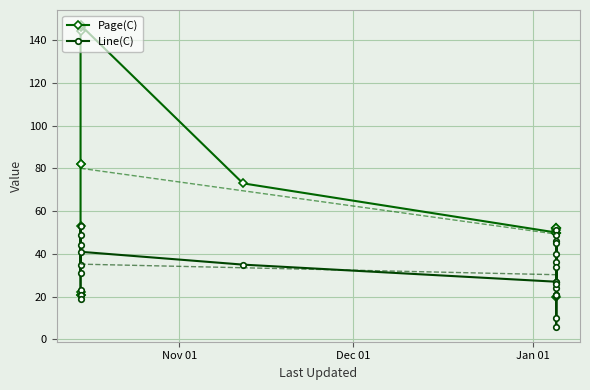

Which series has the largest total across all categories?

Page(C)